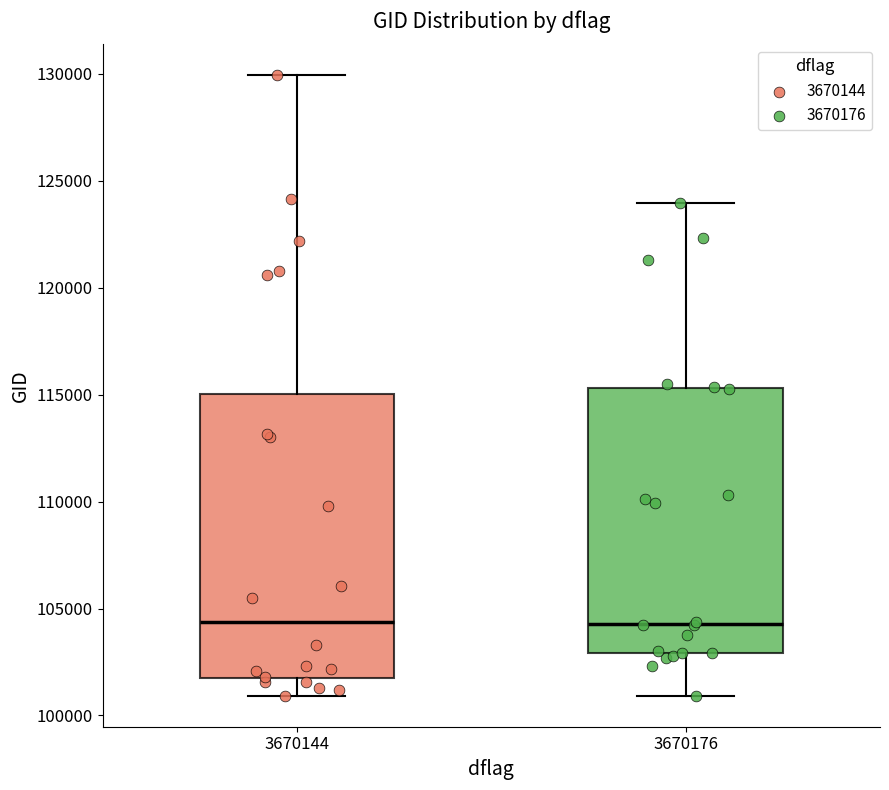

Reading left to right, transcribe this box plot: for each box, give where its median line is, the range the box spans, and where its two whiskers end, as read against the y-axis. The values are not printed on the chart, so give them approximately, as read against the axis.

3670144: median 104500, box 101500 to 115000, whiskers 101000 to 130000
3670176: median 104500, box 103000 to 115500, whiskers 101000 to 124000